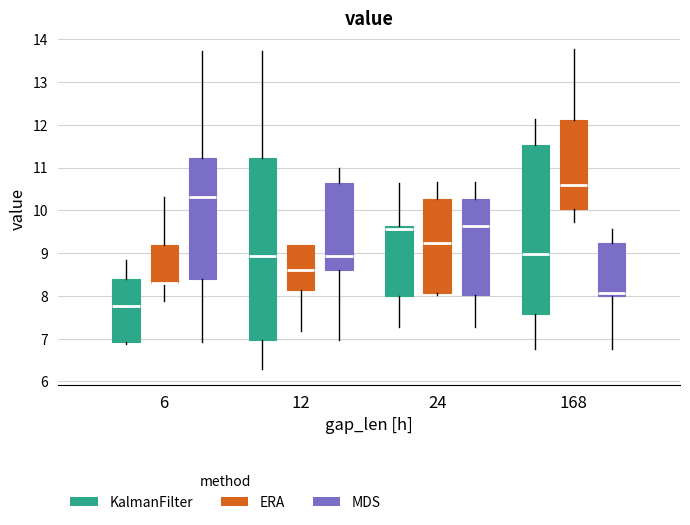

Reading left to right, transcribe this box plot: for each box, give where its median line is, the range the box spans, and where its two whiskers end, as read against the y-axis. The values are not printed on the chart, so give them approximately, as read against the axis.

6 (KalmanFilter): median 7.8, box 6.9 to 8.4, whiskers 6.9 (just below the box's lower edge) to 8.8
6 (ERA): median 8.3 (drawn on the box's lower edge), box 8.3 to 9.2, whiskers 7.9 to 10.3
6 (MDS): median 10.3, box 8.4 to 11.2, whiskers 6.9 to 13.7
12 (KalmanFilter): median 8.9, box 7.0 to 11.2, whiskers 6.3 to 13.7
12 (ERA): median 8.6, box 8.1 to 9.2, whiskers 7.2 to 9.2
12 (MDS): median 8.9, box 8.6 to 10.6, whiskers 7.0 to 11.0
24 (KalmanFilter): median 9.6 (just below the box's upper edge), box 8.0 to 9.6, whiskers 7.3 to 10.6
24 (ERA): median 9.2, box 8.1 to 10.3, whiskers 8.0 to 10.7
24 (MDS): median 9.6, box 8.0 to 10.3, whiskers 7.3 to 10.7
168 (KalmanFilter): median 9.0, box 7.6 to 11.5, whiskers 6.8 to 12.1
168 (ERA): median 10.6, box 10.0 to 12.1, whiskers 9.7 to 13.8
168 (MDS): median 8.1, box 8.0 to 9.2, whiskers 6.8 to 9.6